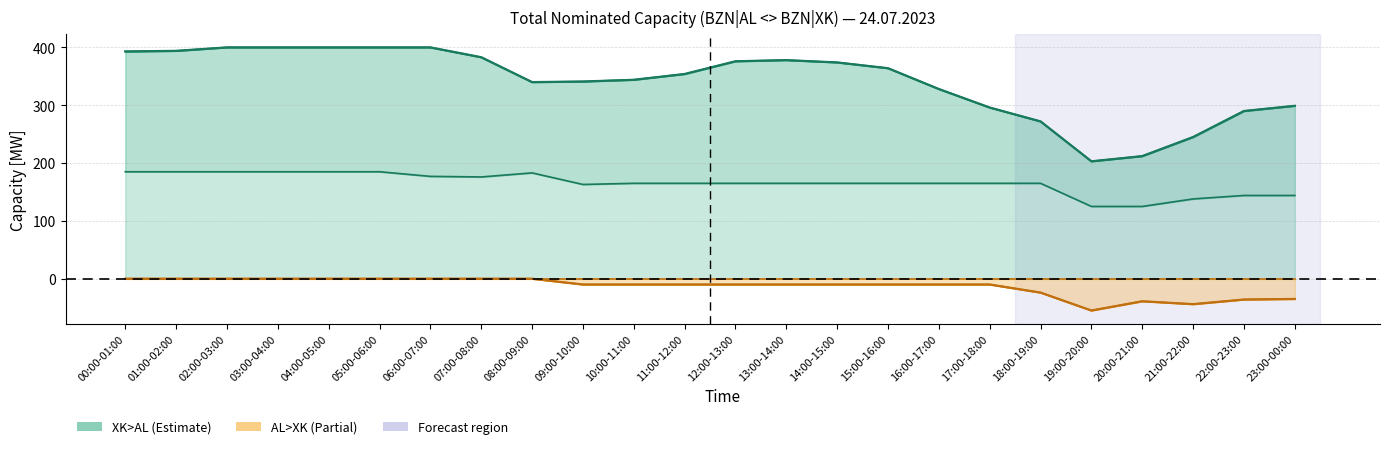

True or false: XK>AL Daily [MW] has a value of 374 at 14:00-15:00.

True